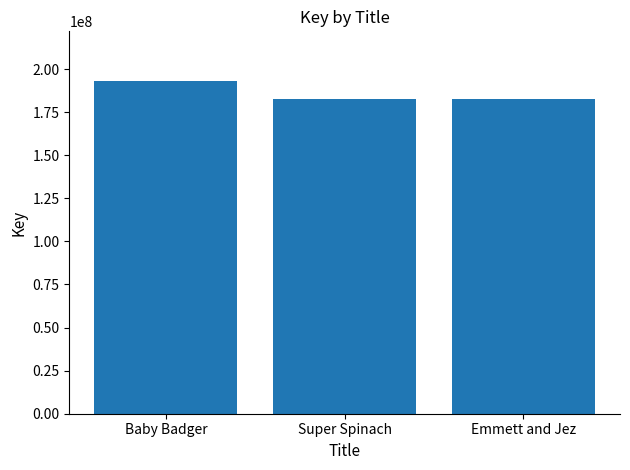

The value at Baby Badger is 336338470. True or false?

False